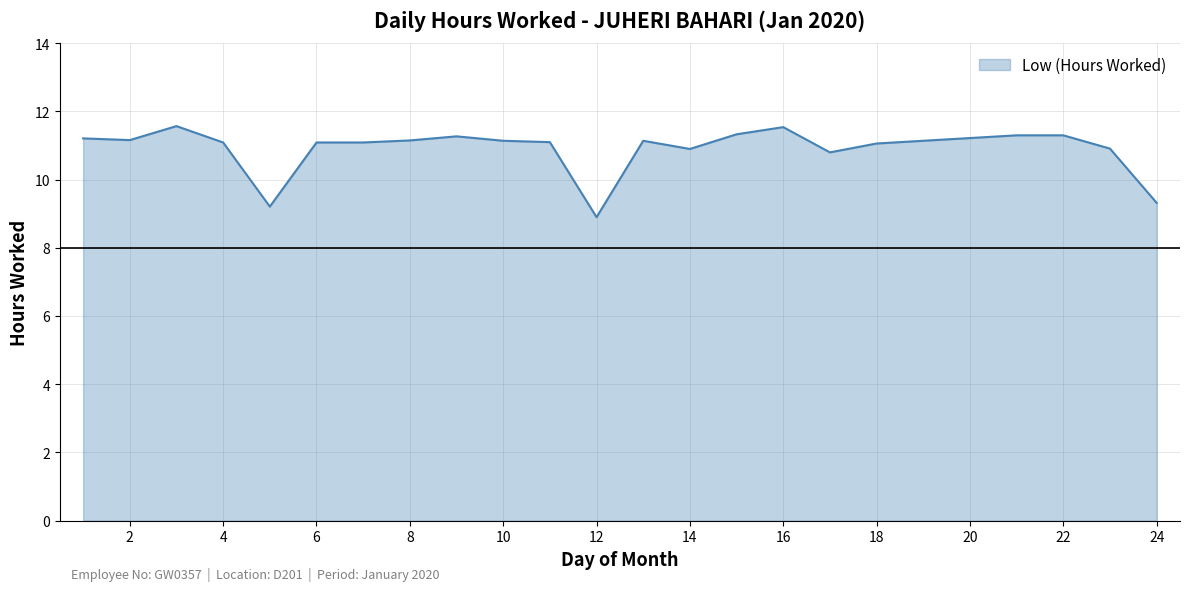

What is the smallest value displayed?

8.9